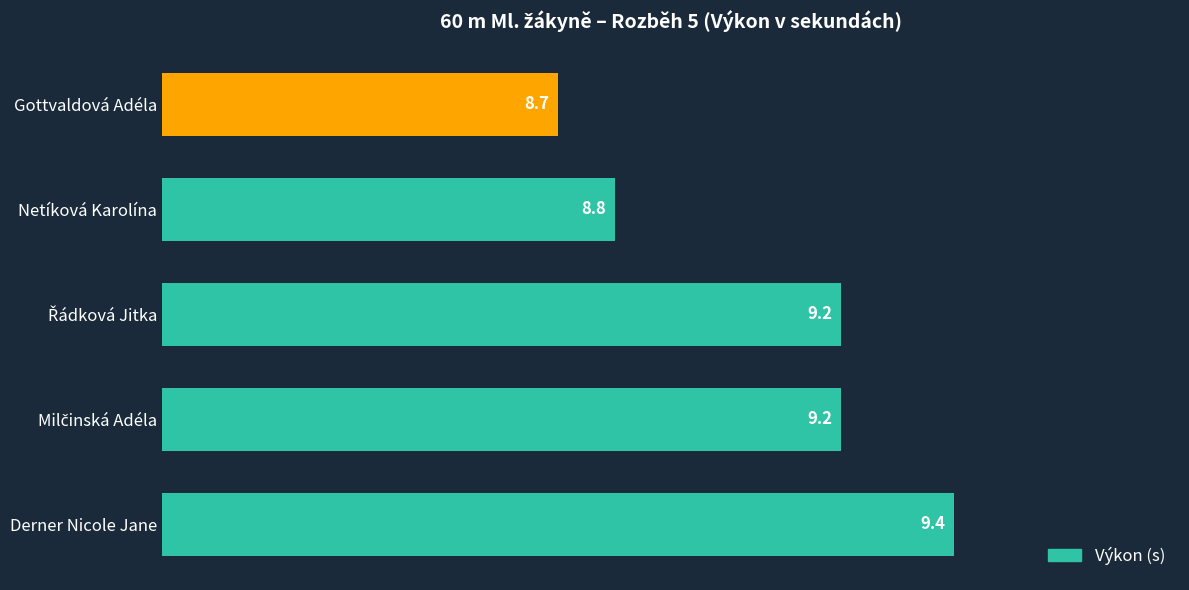

What is the average value?

9.1